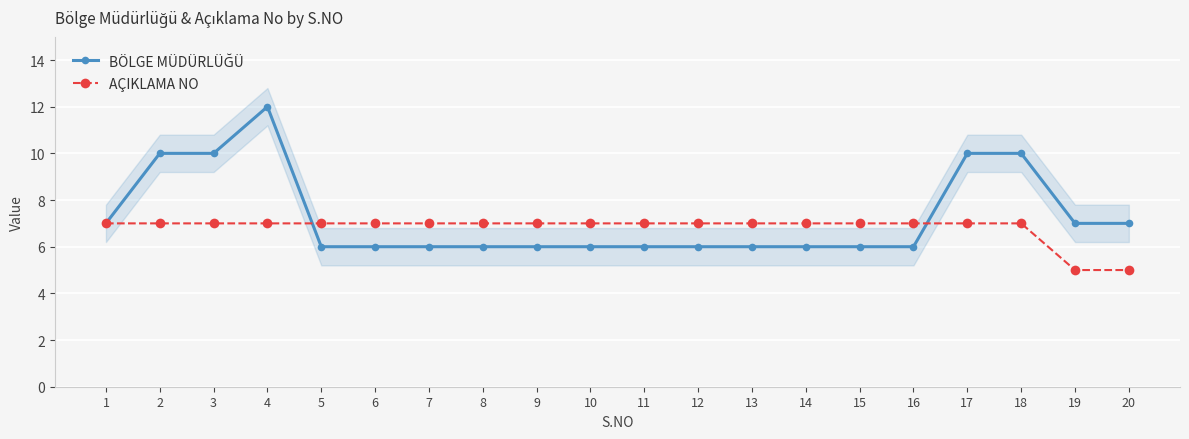

What is the spread (max minus min) of values at 9?

1